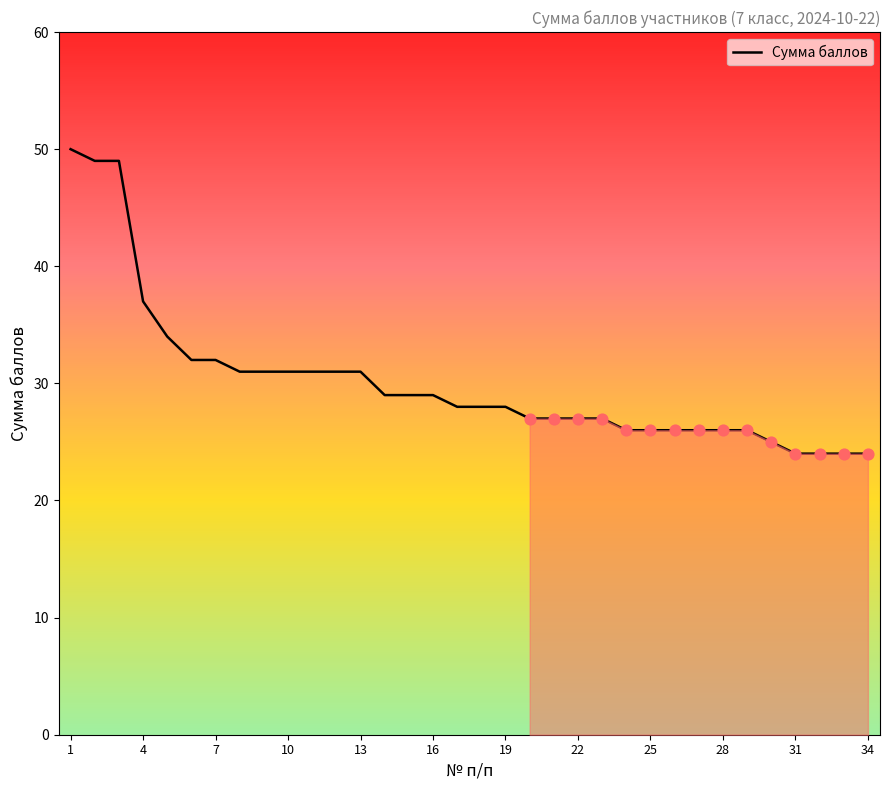

What is the maximum value shown in the chart?

50